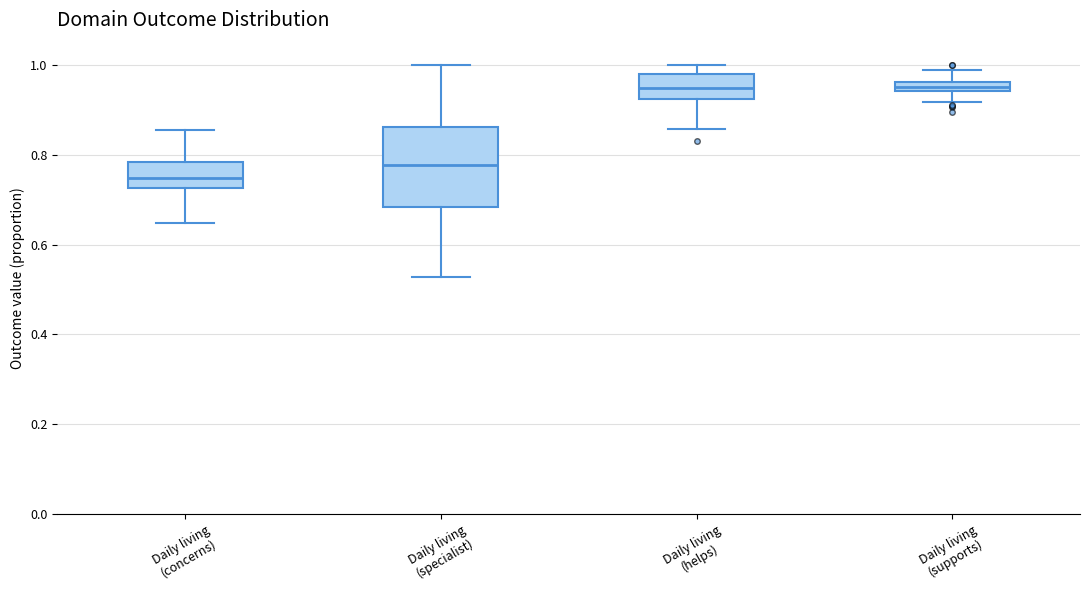

Where is the upper edge of the box for Daily living (specialist) on the y-axis? The values are not printed on the chart, so give them approximately, as read against the axis.

0.86